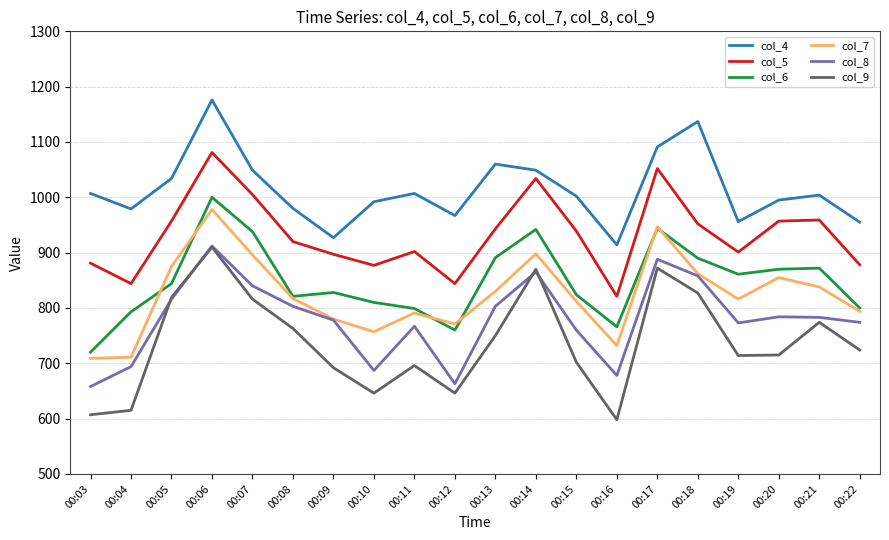

What is the approximate value of col_8 at 00:22?

774